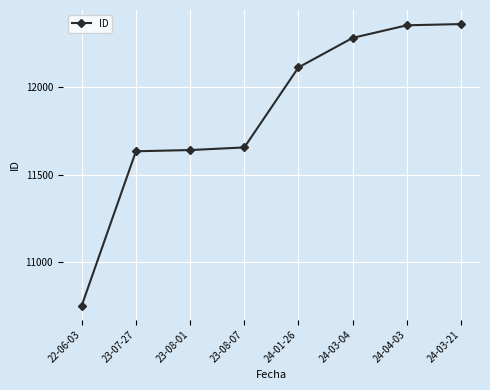

Which has a higher value, 24-03-21 or 23-08-01?

24-03-21